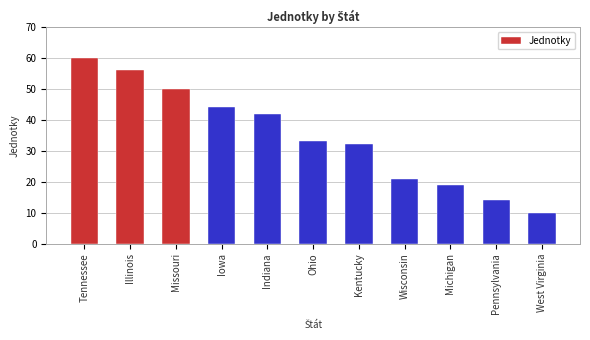

Does the chart contain any negative values?

No